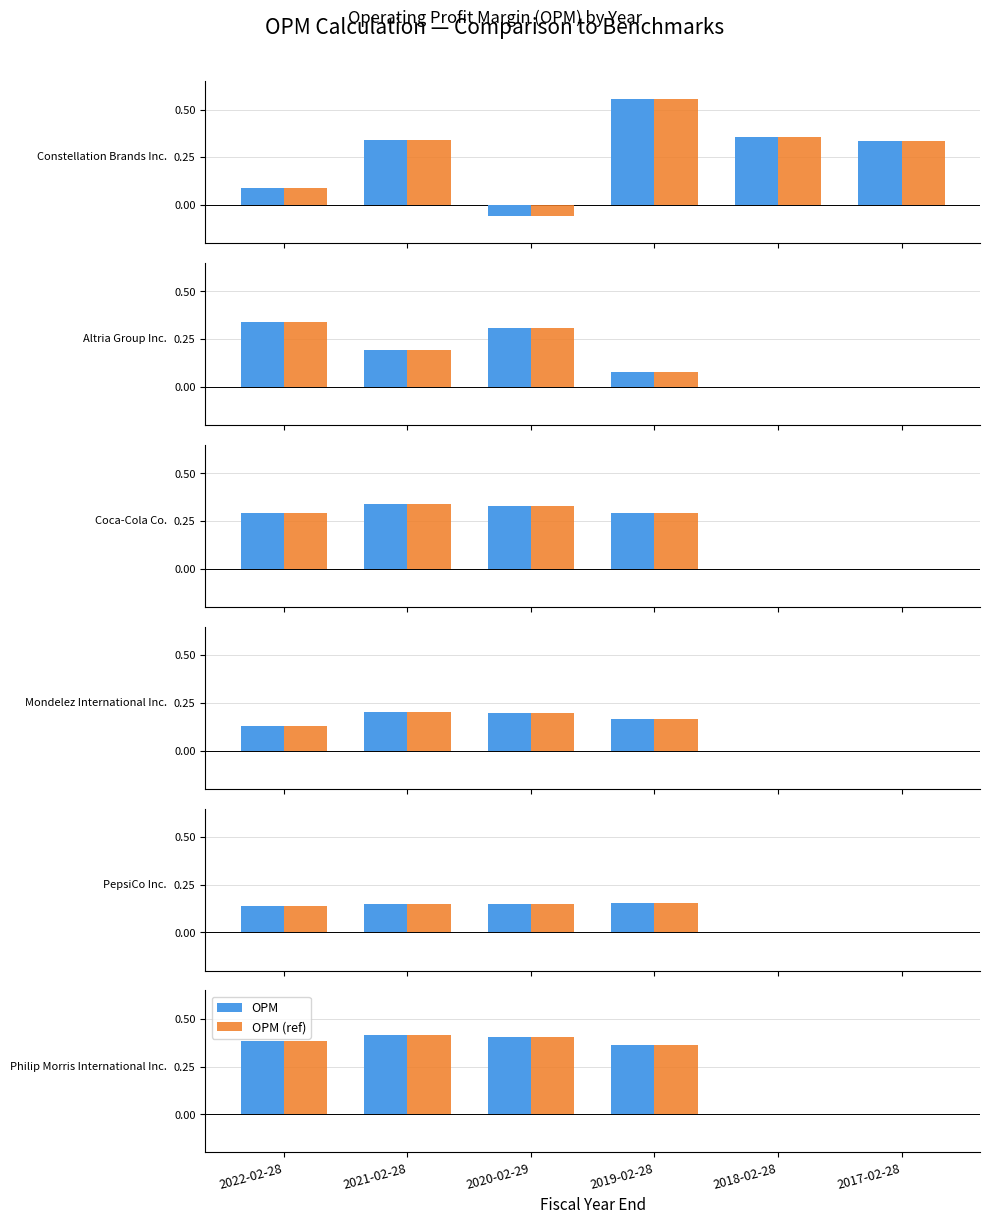

Which series has the widest spread of values?

OPM